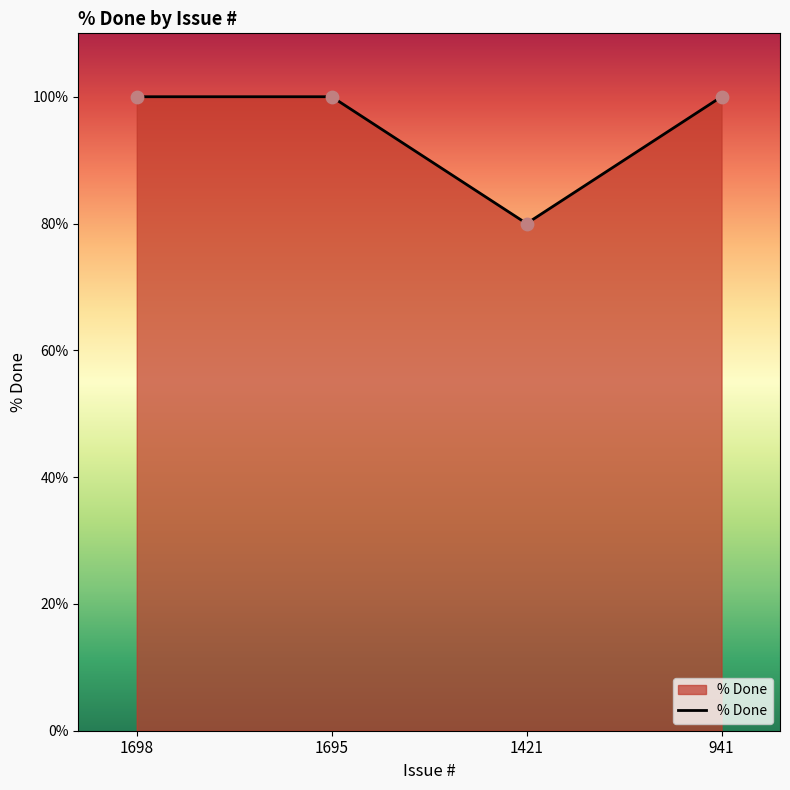

What is the ratio of the value at 941 to the value at 1695?

1.0